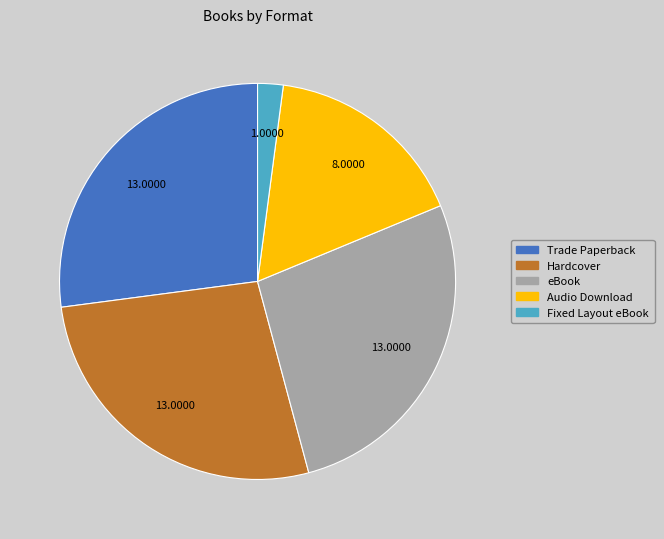

Which slice is the smallest?

Fixed Layout eBook